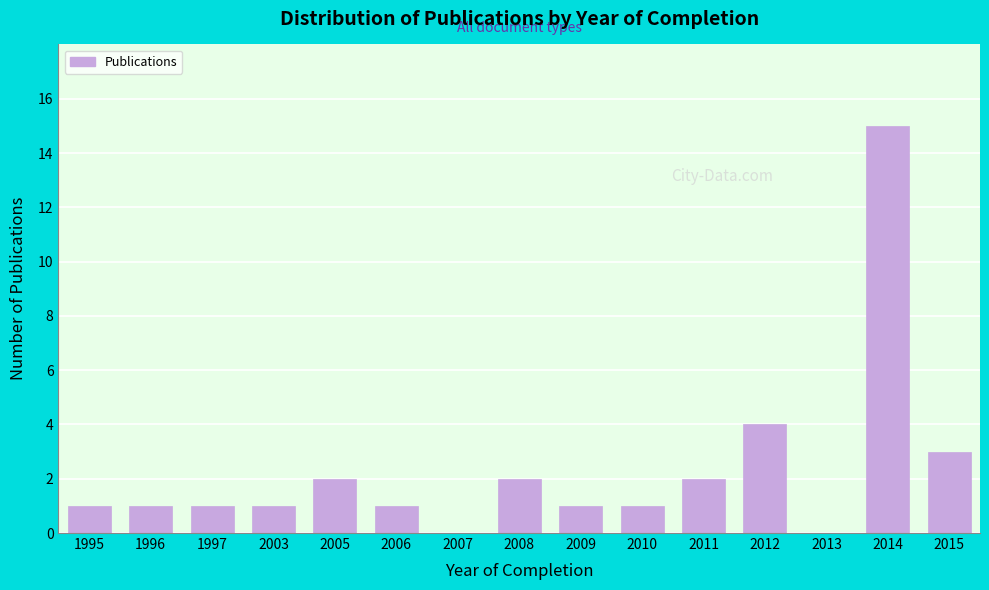

Reading left to right, what are all the values shown in this chart?

1995=1	1996=1	1997=1	2003=1	2005=2	2006=1	2007=0	2008=2	2009=1	2010=1	2011=2	2012=4	2013=0	2014=15	2015=3